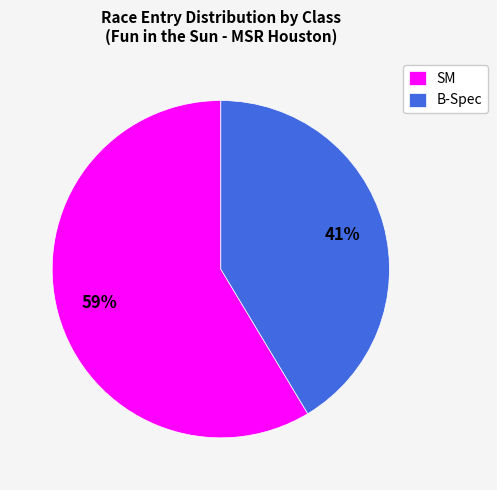

What percentage is the B-Spec slice, to the nearest percent?

41%